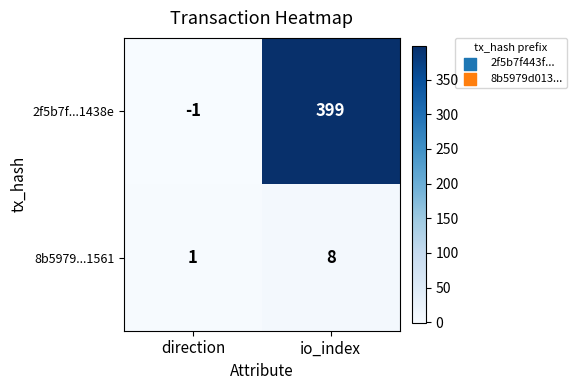

At which label is 2f5b7f...1438e closest to 199?

direction